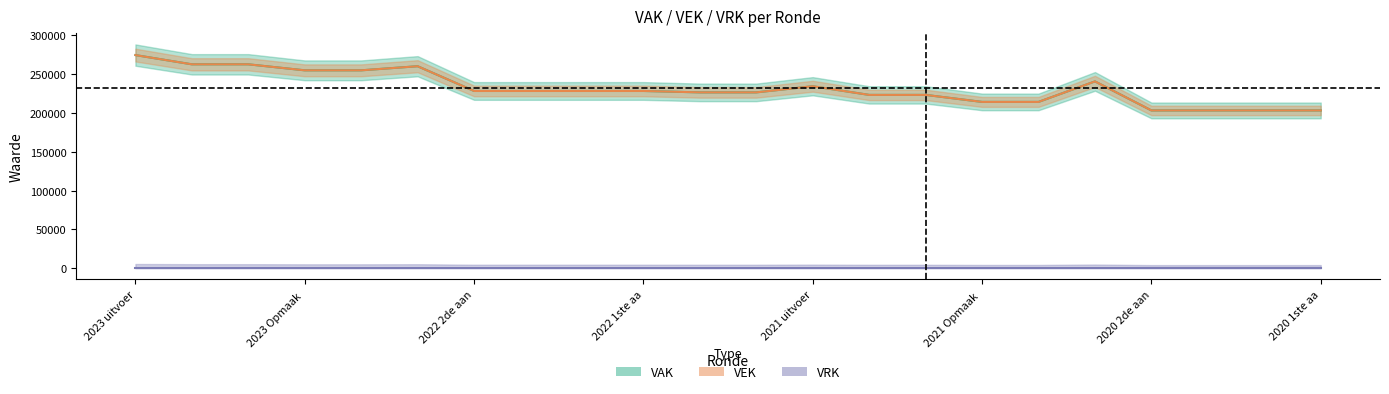

Is it true that VEK equals 383255 at 2022 2de aan?

False